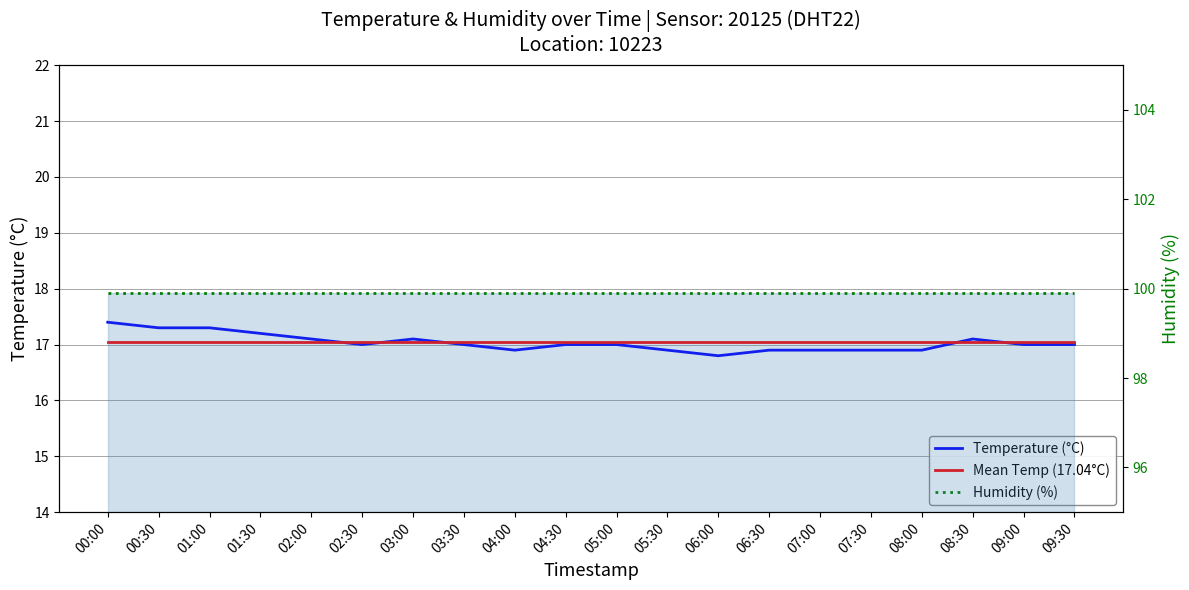

What is the minimum value for Mean Temp (17.04°C)?

17.0